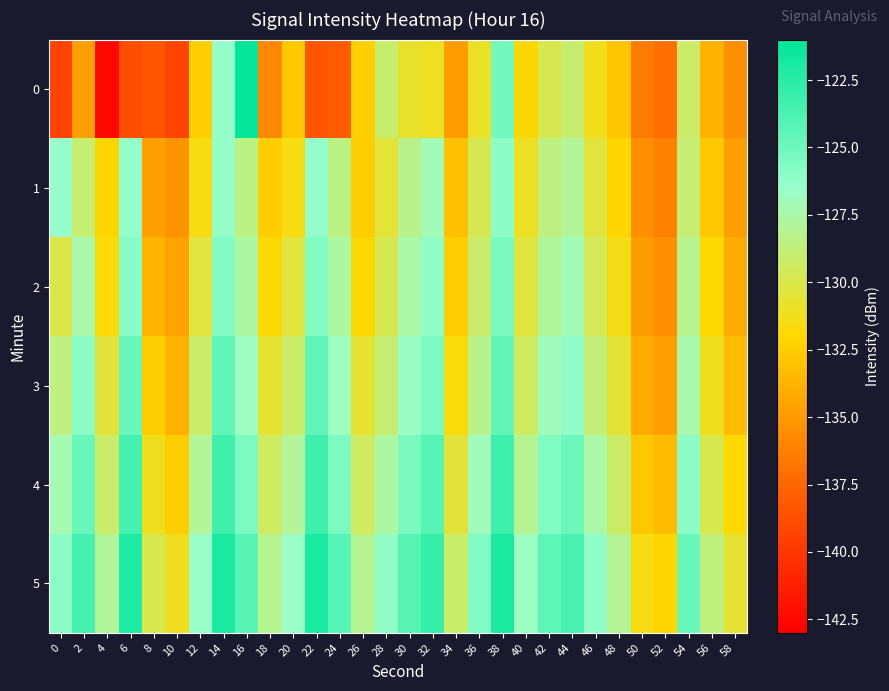

Rank the series at 20 from lowest to highest value.

0, 1, 2, 3, 4, 5